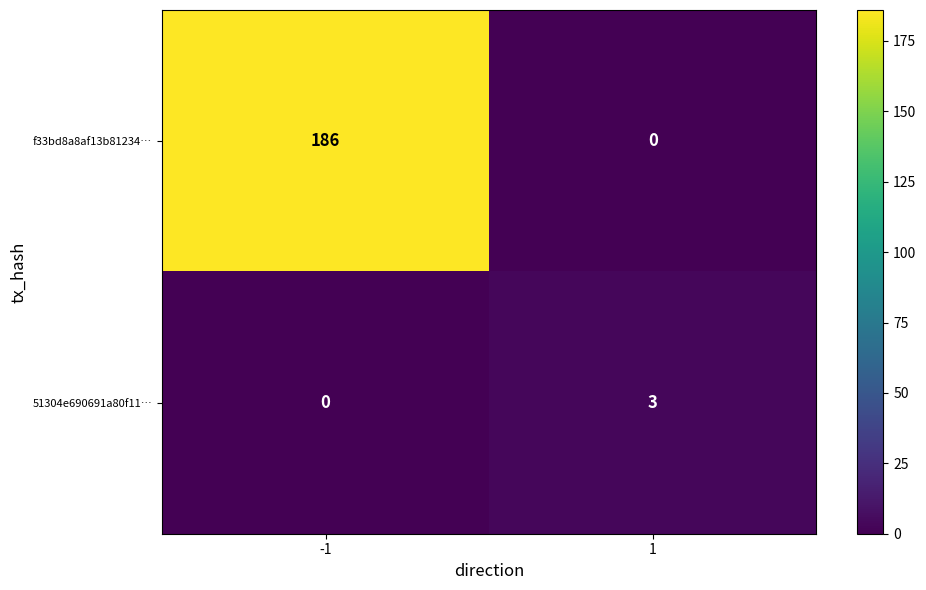

What is the difference between the maximum and minimum values in the f33bd8a8af13b81234… series?

186